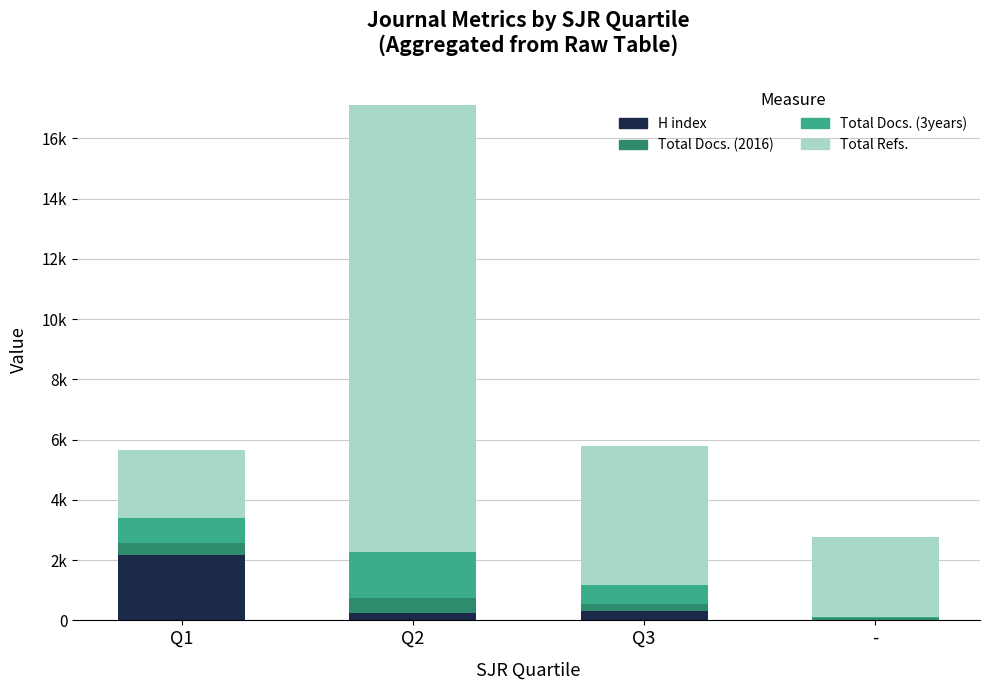

What is the total value across all series at -?

2760